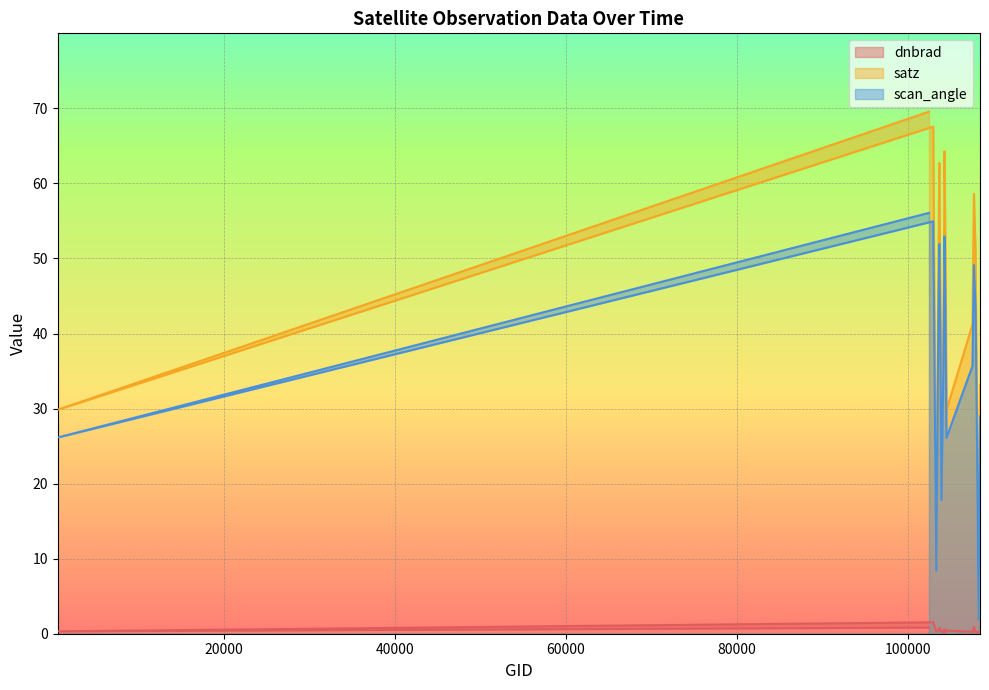

Does the chart display data point markers on the line(s)?

No